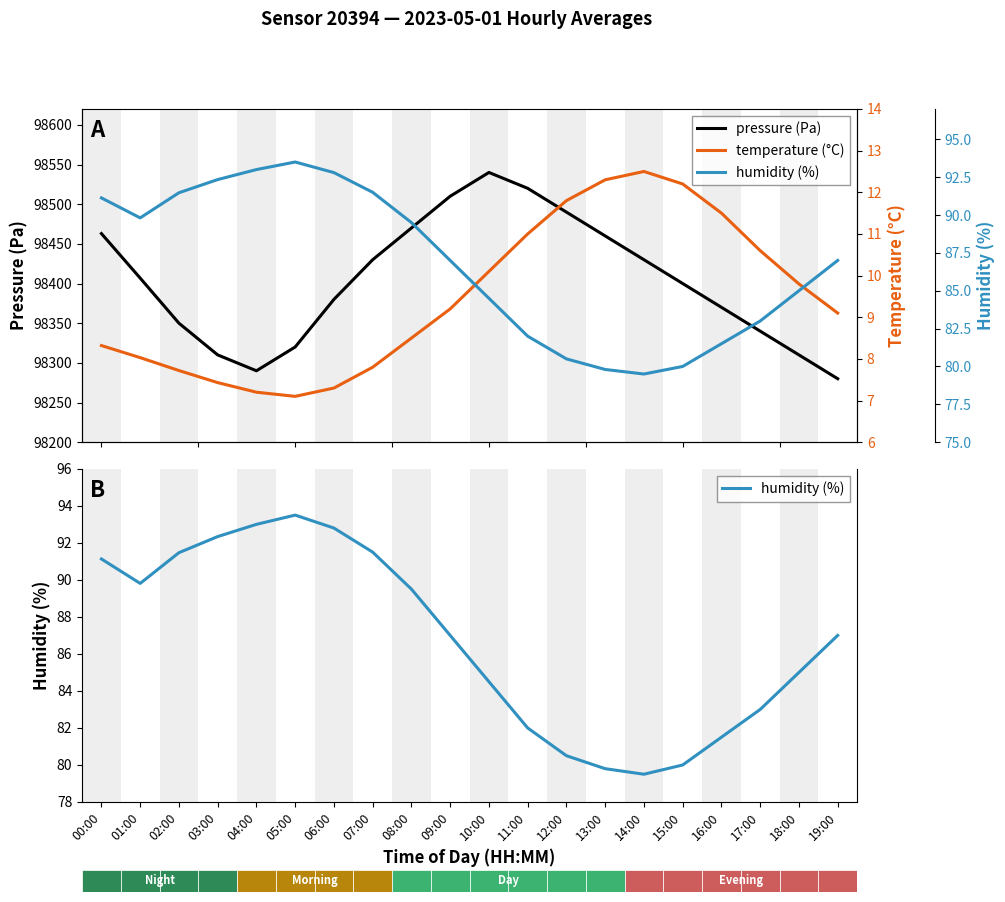

List the series in order of their peak value, highest first.

pressure (Pa), humidity (%), temperature (°C)